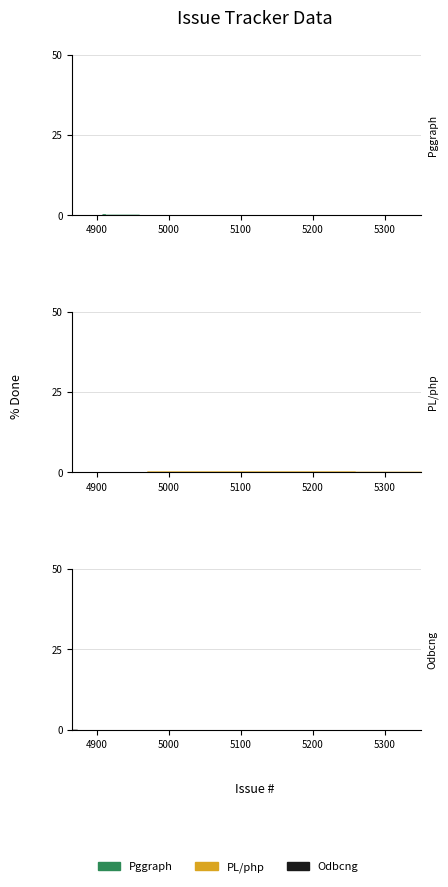

True or false: % Done and Spent time intersect in this chart.

False